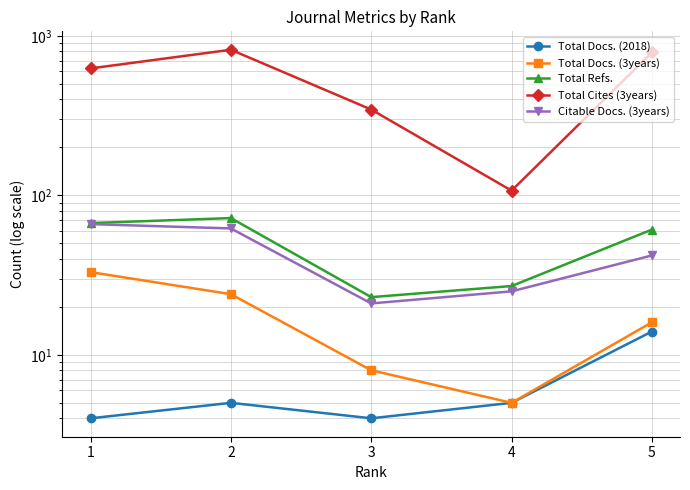

List the series in order of their peak value, highest first.

Total Cites (3years), Total Refs., Citable Docs. (3years), Total Docs. (3years), Total Docs. (2018)